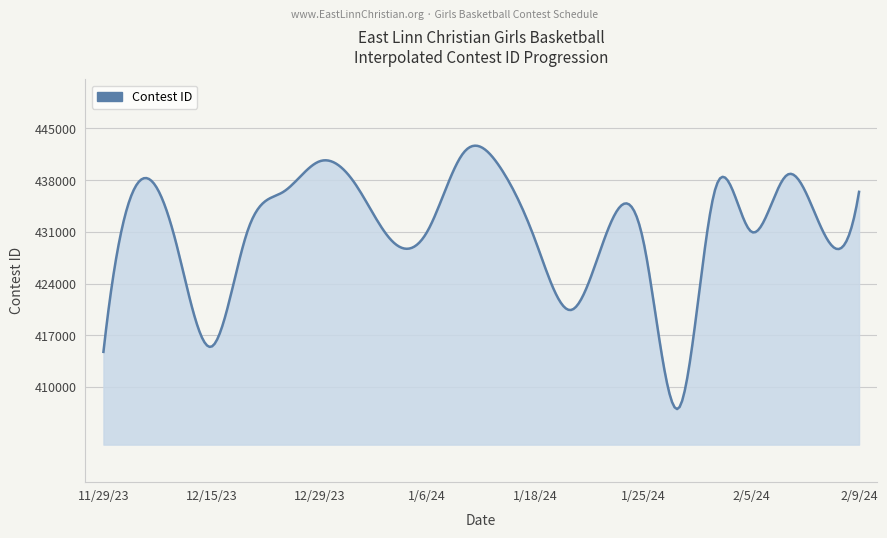

What is the maximum value shown in the chart?

442675.6